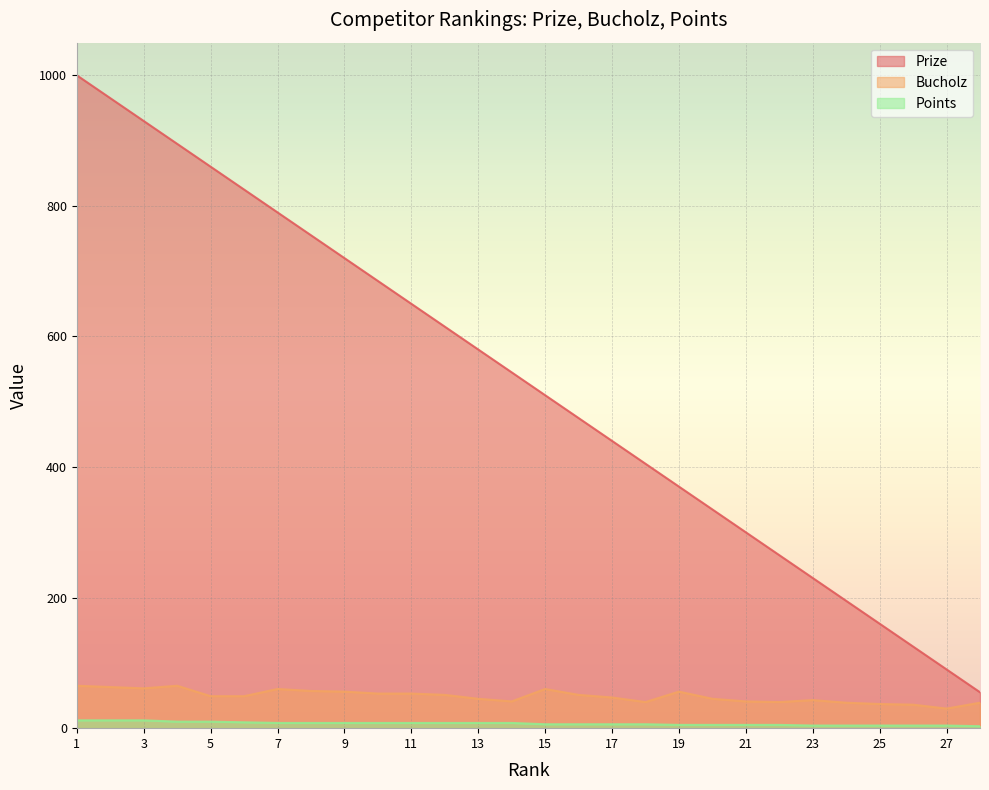

How many values in the Bucholz series are below 49?

13